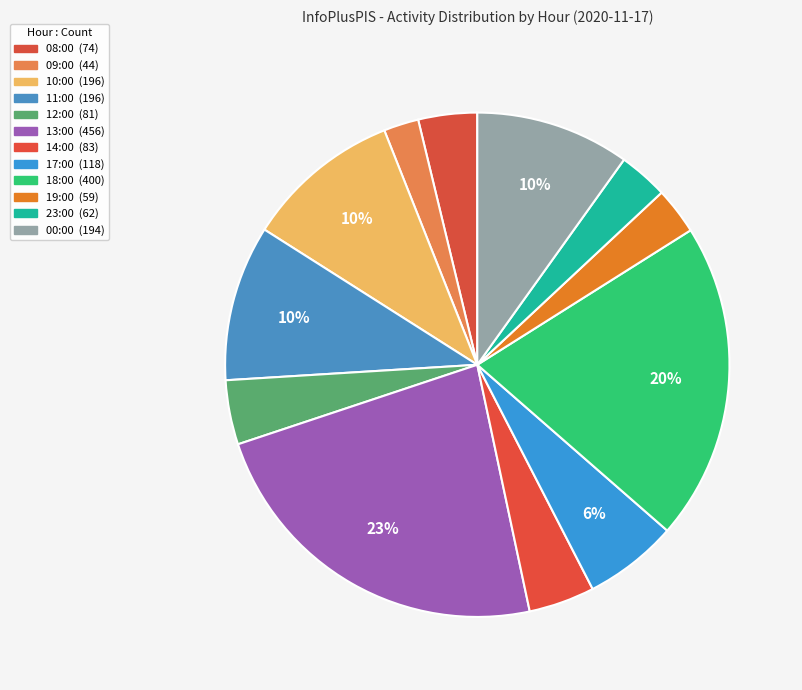

Count the number of slices in the pie.

12